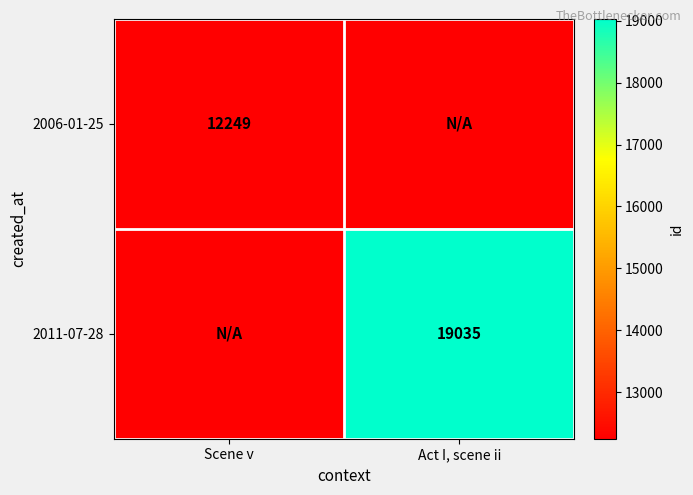

The 2011-07-28 series shows 19035.0 at Act I, scene ii. True or false?

True